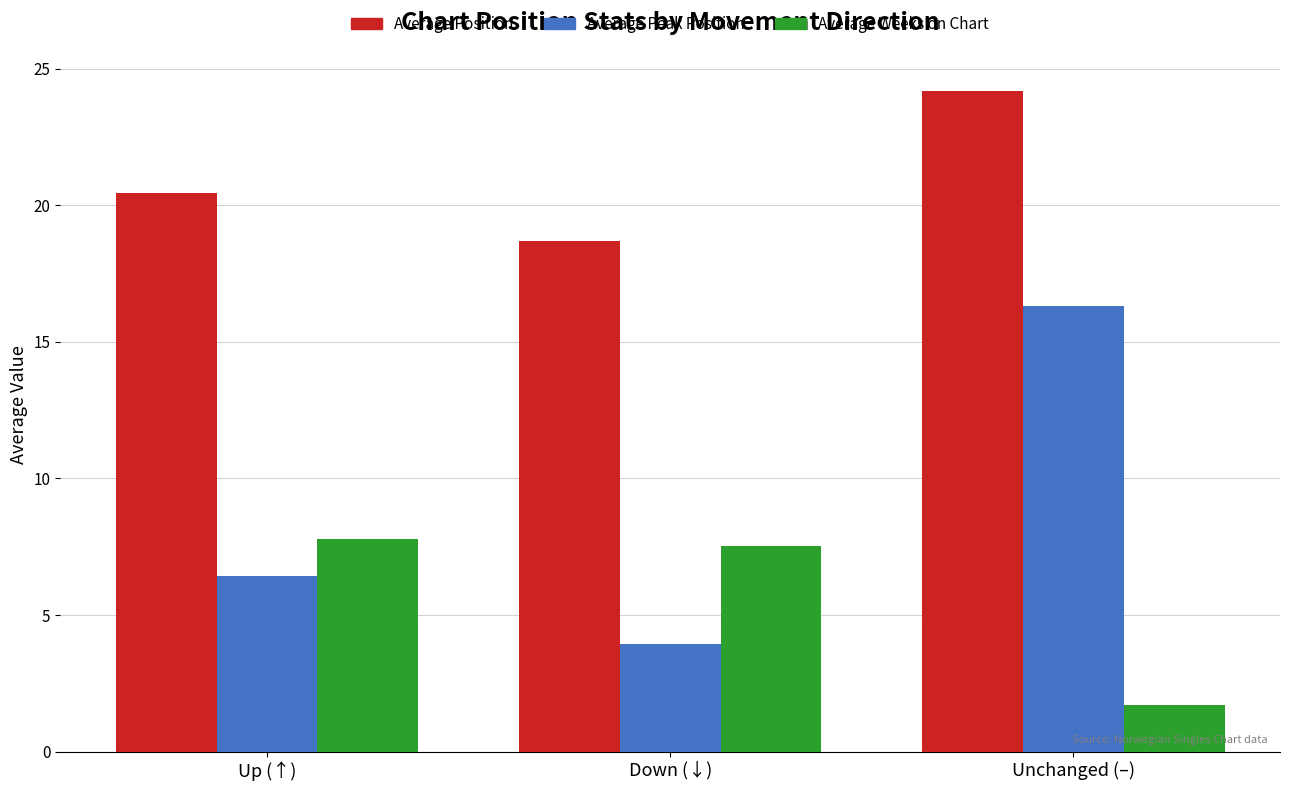

What are all the series names shown in the legend?

Average Position, Average Peak Position, Average Weeks on Chart